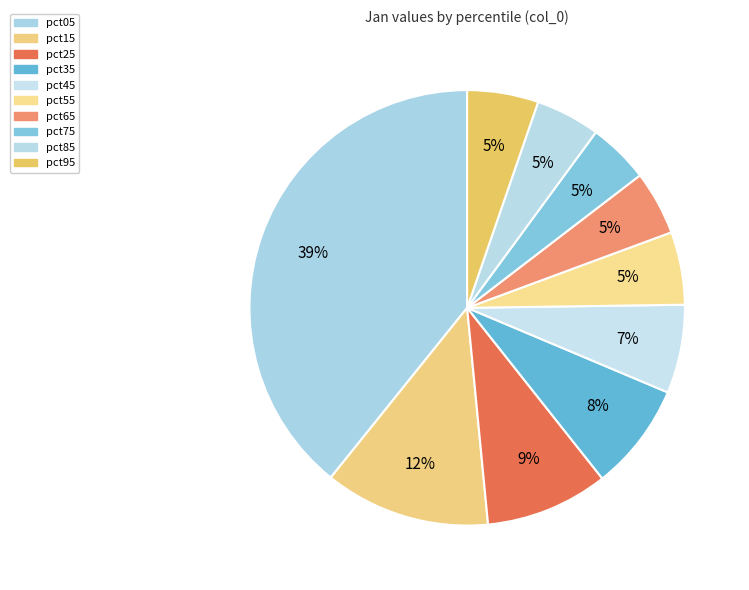

What is the change in value from pct15 to pct65?

-0.3